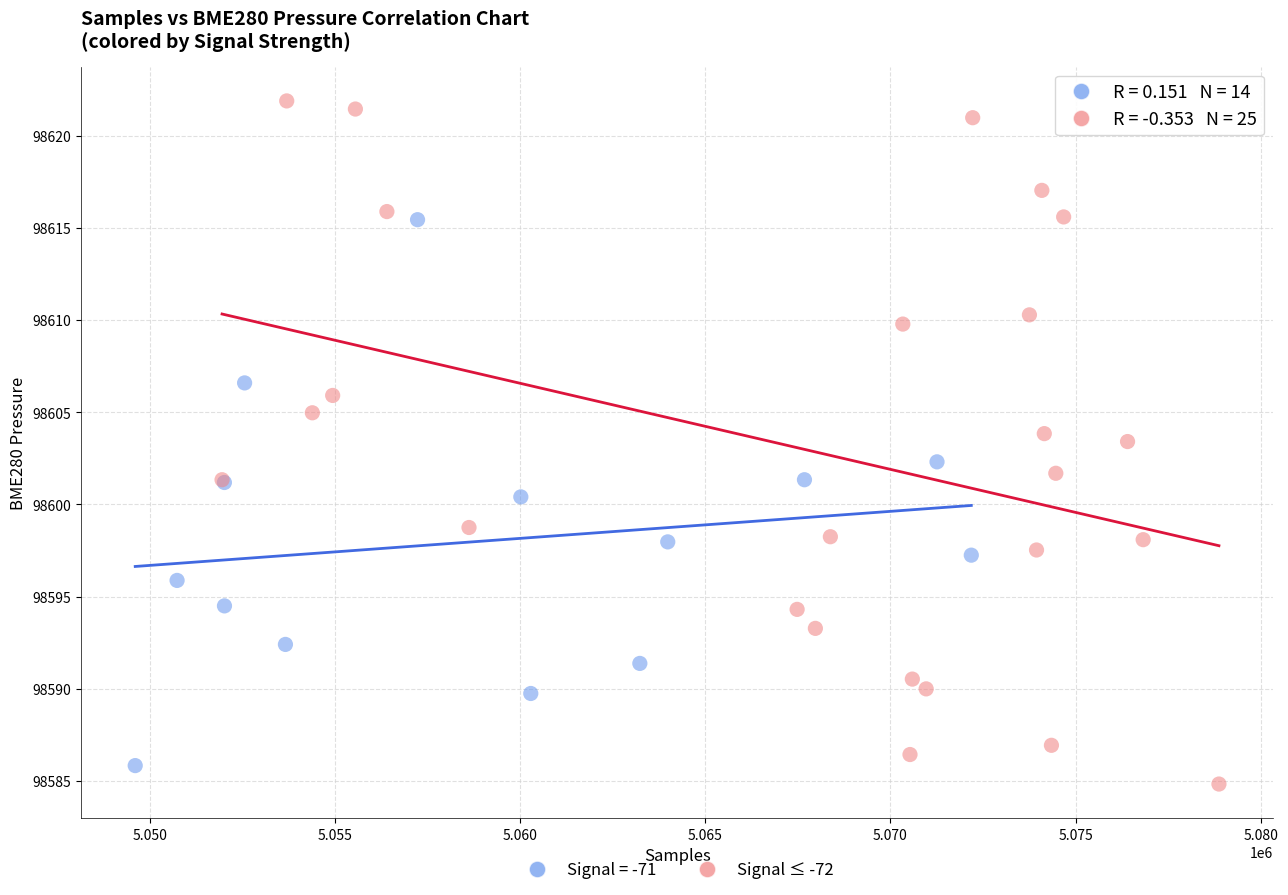

Which series has the widest spread of Y values?

Signal ≤ -72